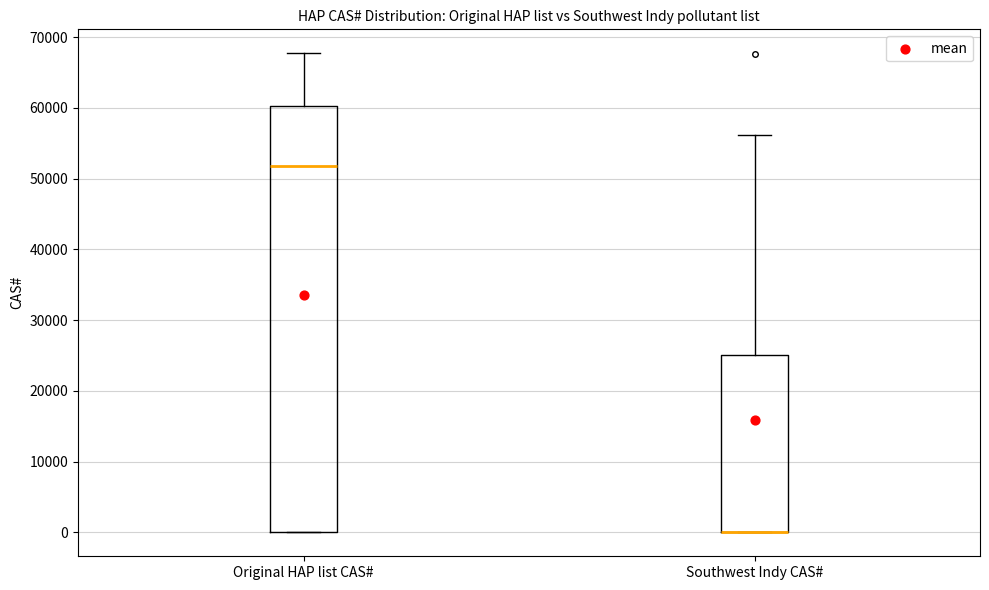

Reading left to right, transcribe this box plot: for each box, give where its median line is, the range the box spans, and where its two whiskers end, as read against the y-axis. The values are not printed on the chart, so give them approximately, as read against the axis.

Original HAP list CAS#: median 52000, box 0 to 60000, whiskers 0 to 68000
Southwest Indy CAS#: median 0 (drawn on the box's lower edge), box 0 to 25000, whiskers 0 to 56000